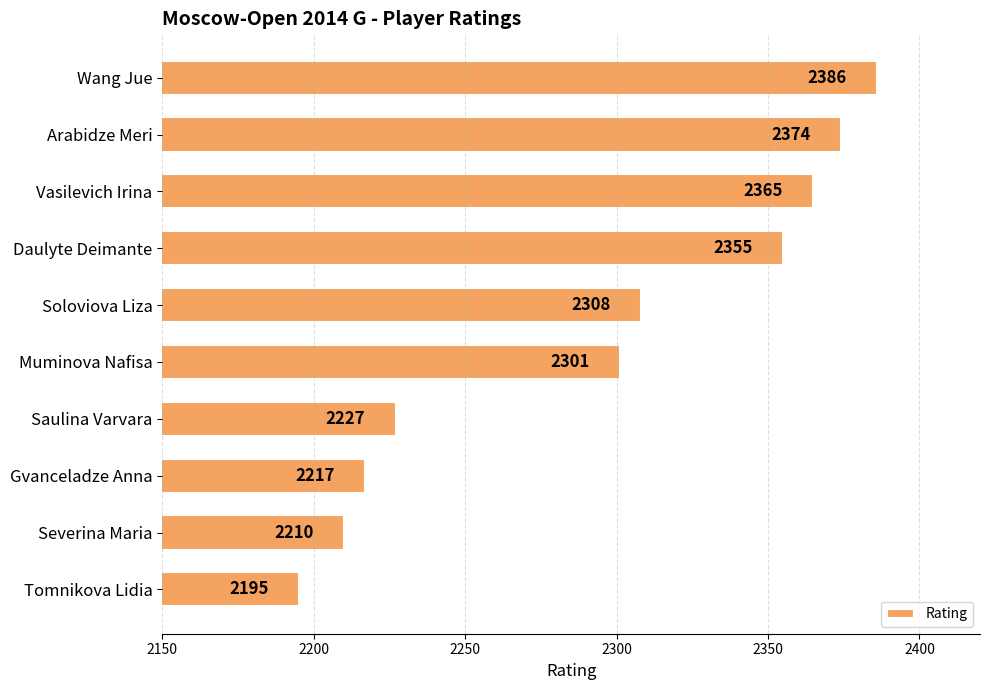

What is the label of the 8th bar from the bottom?

Vasilevich Irina